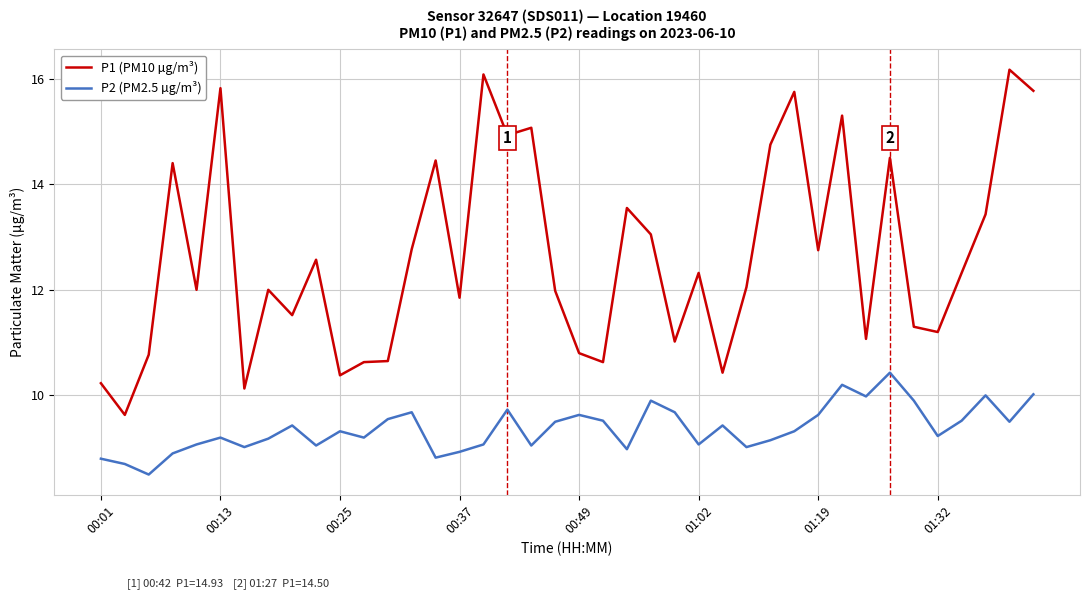

What is the minimum value shown in the chart?

8.5